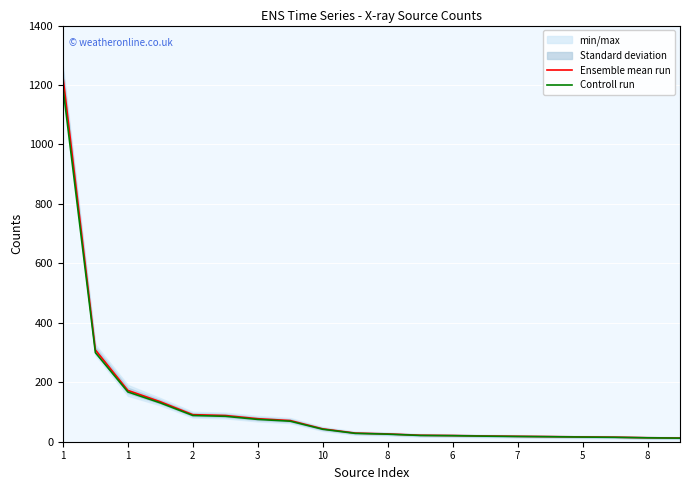

Where is Controll run nearest to the value 602?

1